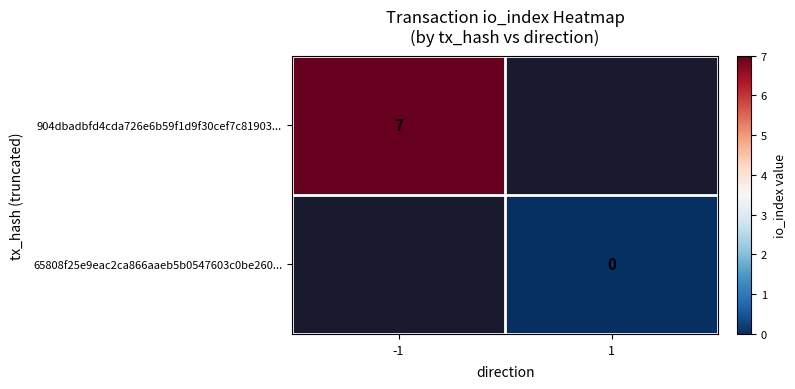

The value of 904dbadbfd4cda726e6b59f1d9f30cef7c81903... at -1 is 2. True or false?

False